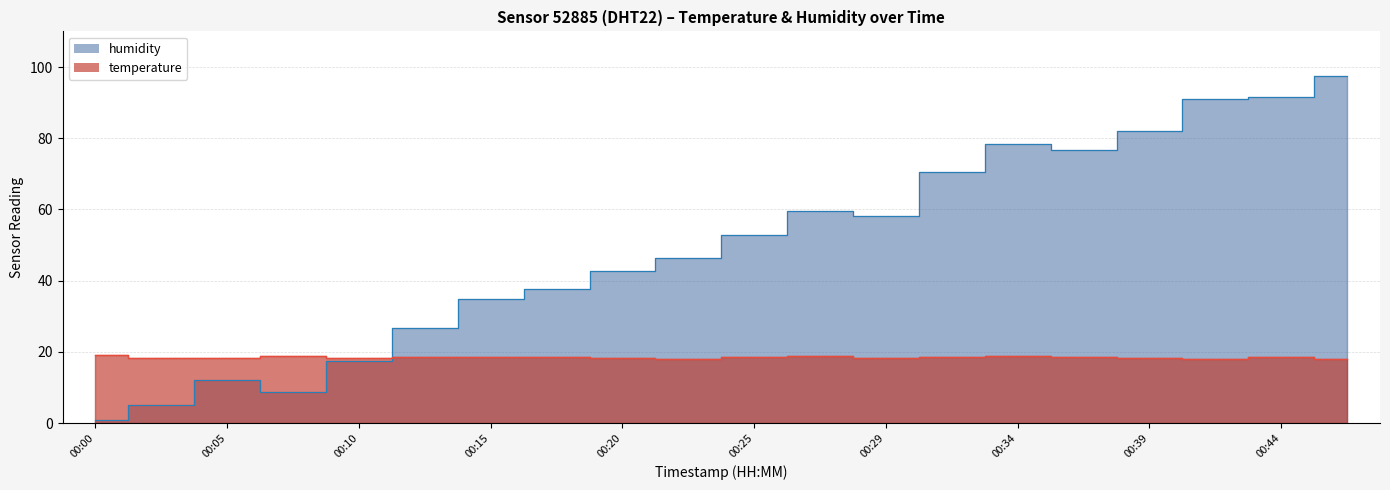

True or false: humidity has more than 0 interior local peaks.

True